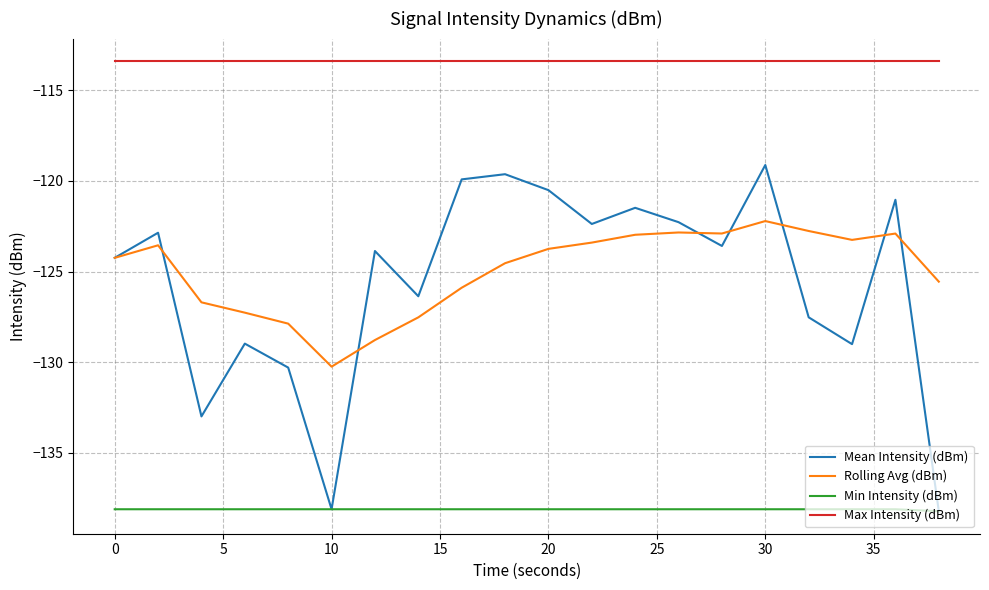

True or false: Rolling Avg (dBm) and Mean Intensity (dBm) intersect in this chart.

True